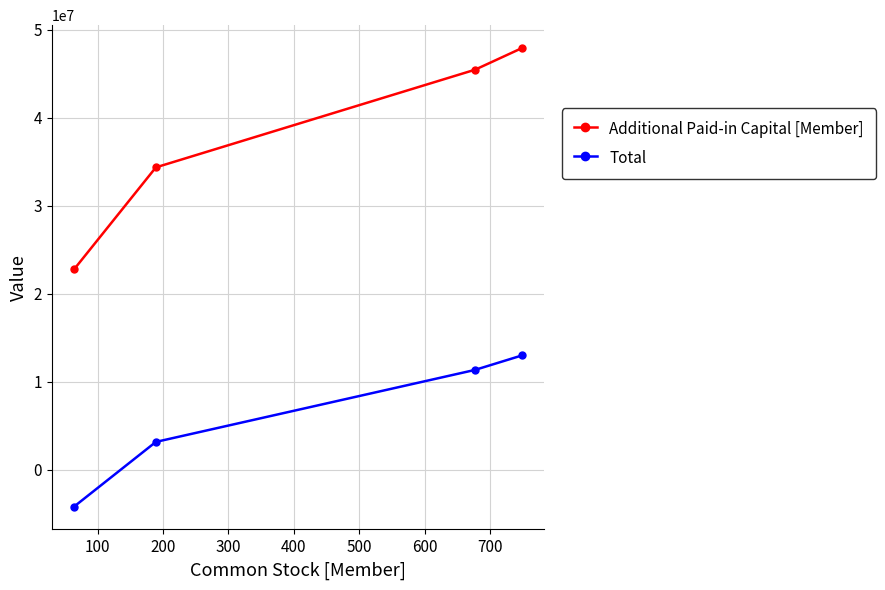

True or false: Additional Paid-in Capital [Member] has more than 0 points higher than both neighbors.

False